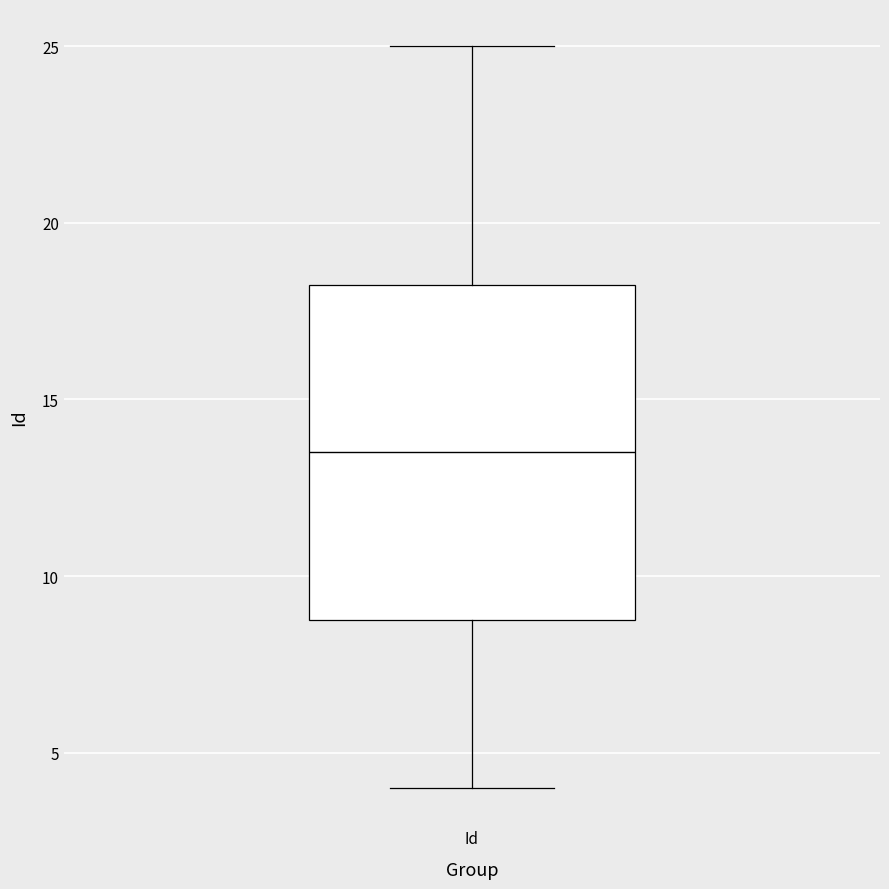

Transcribe this box plot: give where the median line is, the range the box spans, and where the two whiskers end, as read against the y-axis. The values are not printed on the chart, so give them approximately, as read against the axis.

median 13.5, box 9.0 to 18.5, whiskers 4.0 to 25.0